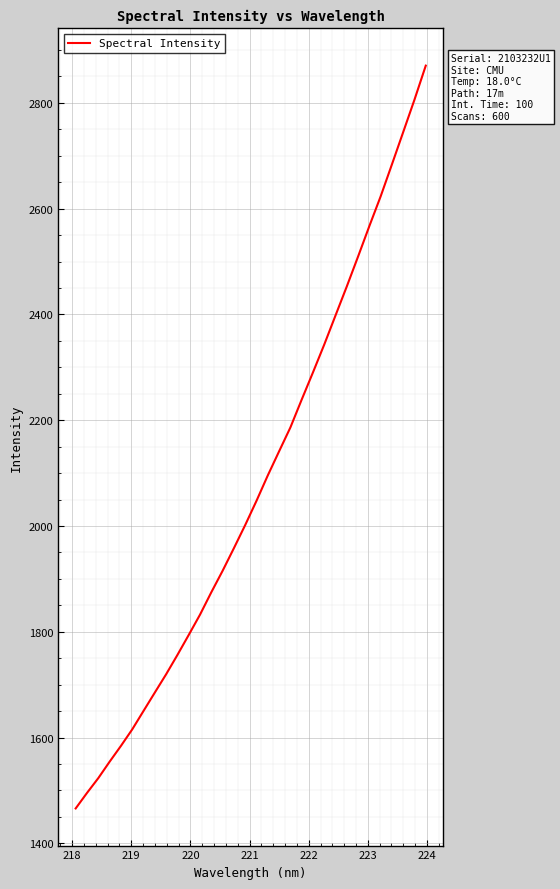

What is the greatest value displayed?

2870.4